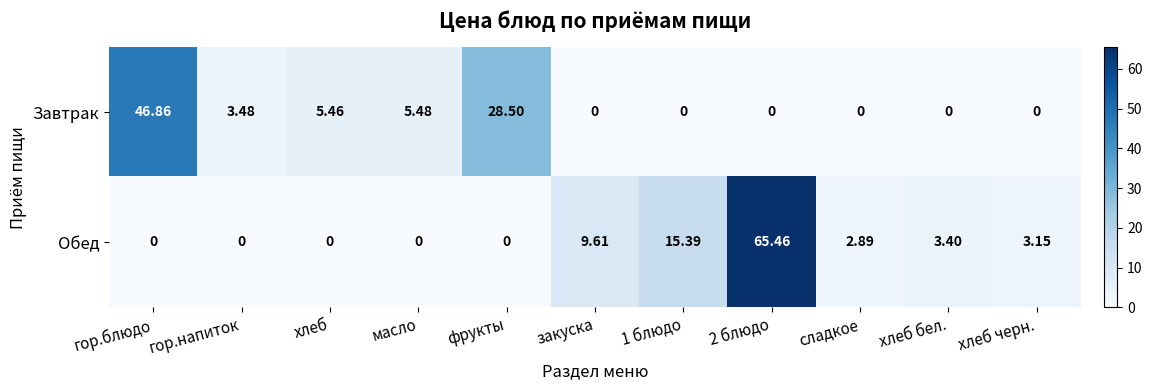

At which label does Обед first exceed 2?

закуска